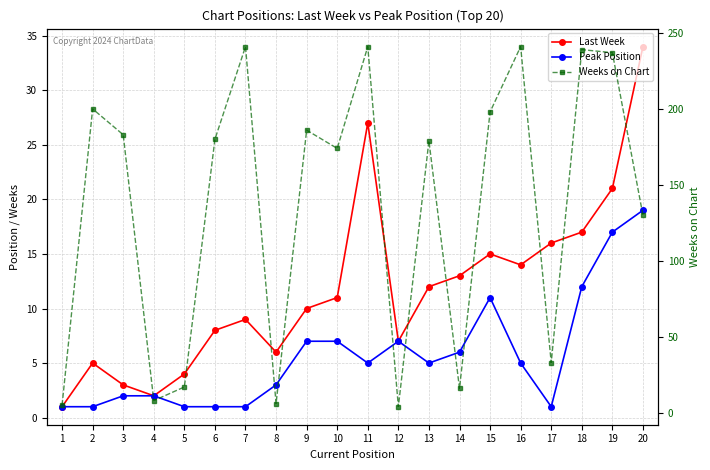

In Last Week, how many points are lower than both neighbors (excluding endpoints)?

4